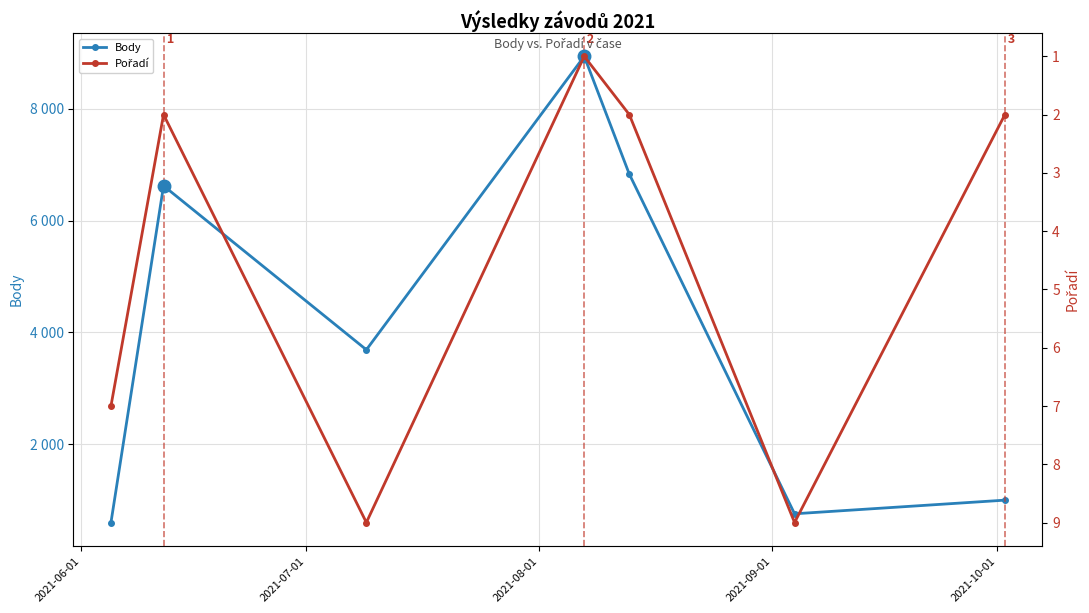

How many interior local peaks does the Pořadí series have?

2